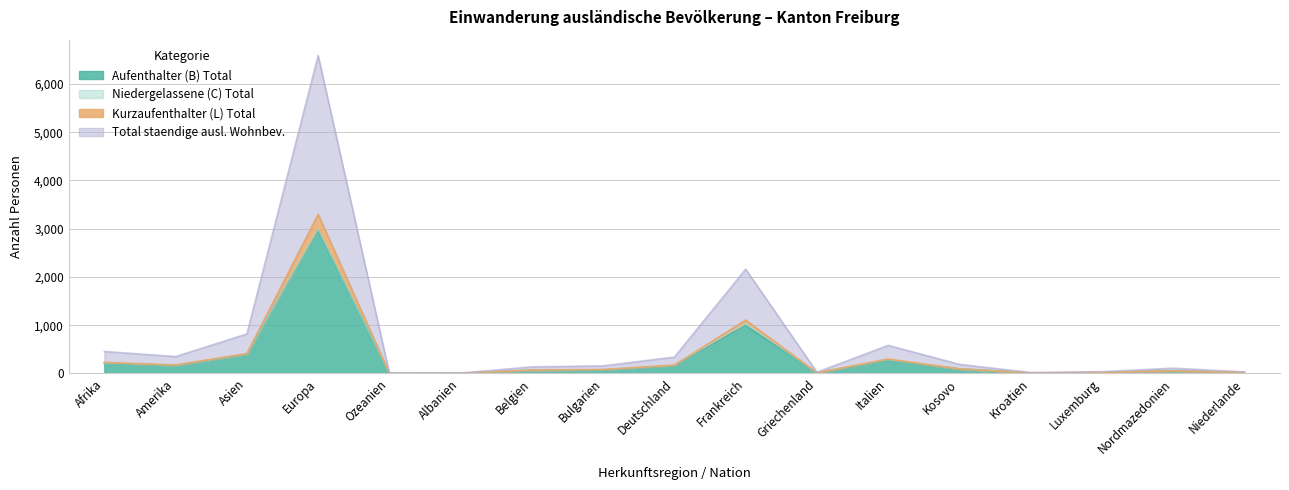

At which category does the chart reach its peak across all series?

Europa